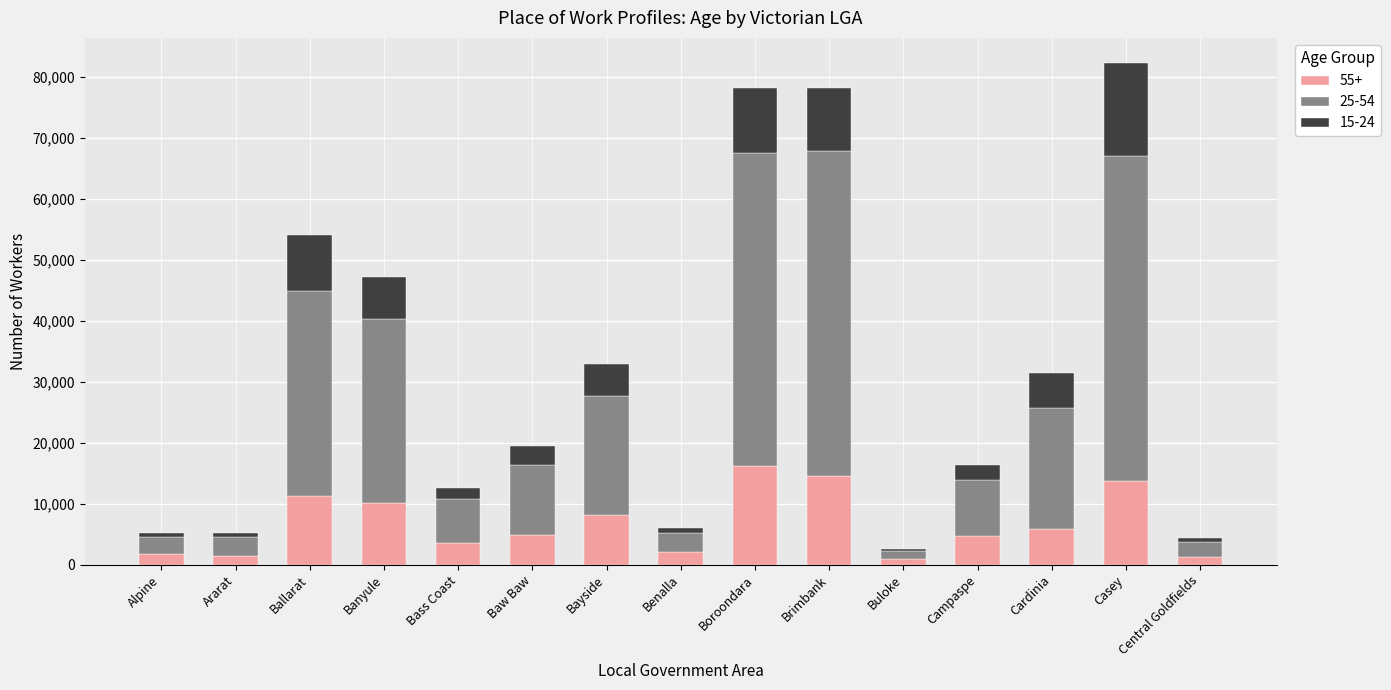

At which category is the sum across all series the highest?

Casey